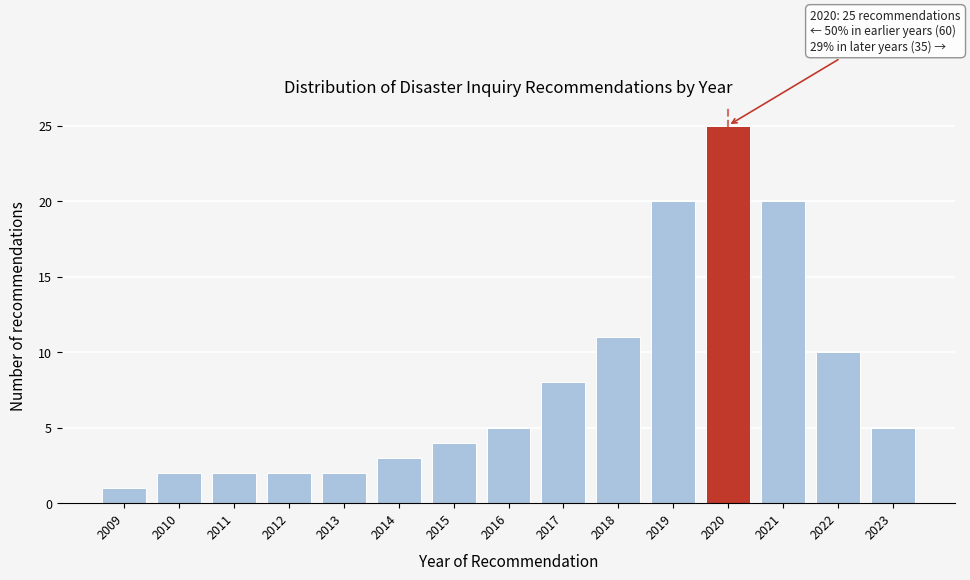

Reading left to right, transcribe all the data shown in this chart.

2009=1	2010=2	2011=2	2012=2	2013=2	2014=3	2015=4	2016=5	2017=8	2018=11	2019=20	2020=25	2021=20	2022=10	2023=5